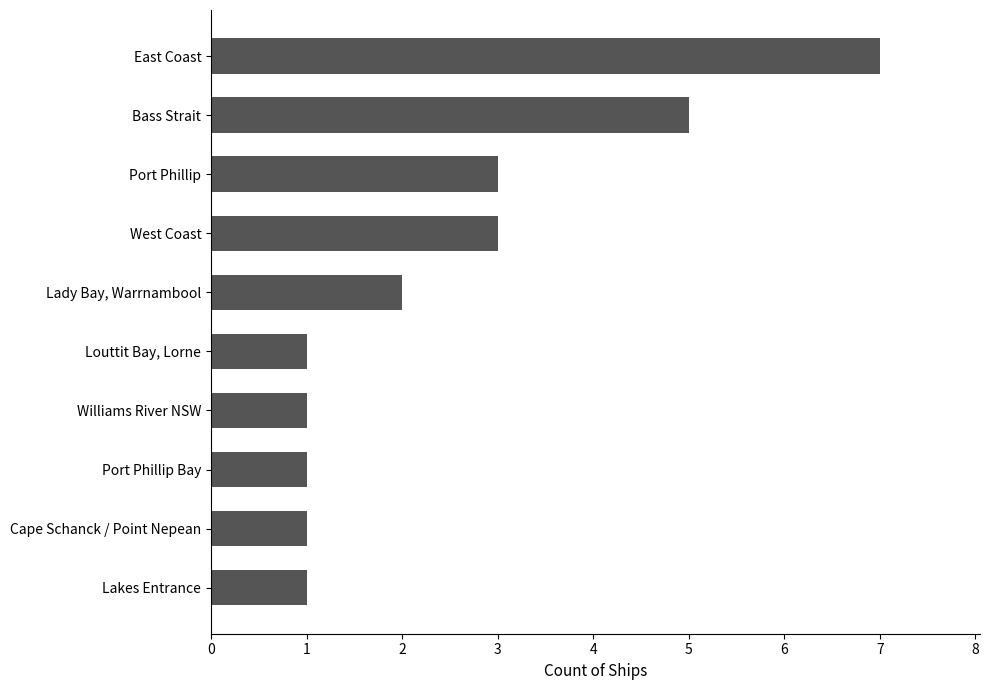

Read the value at East Coast.

7